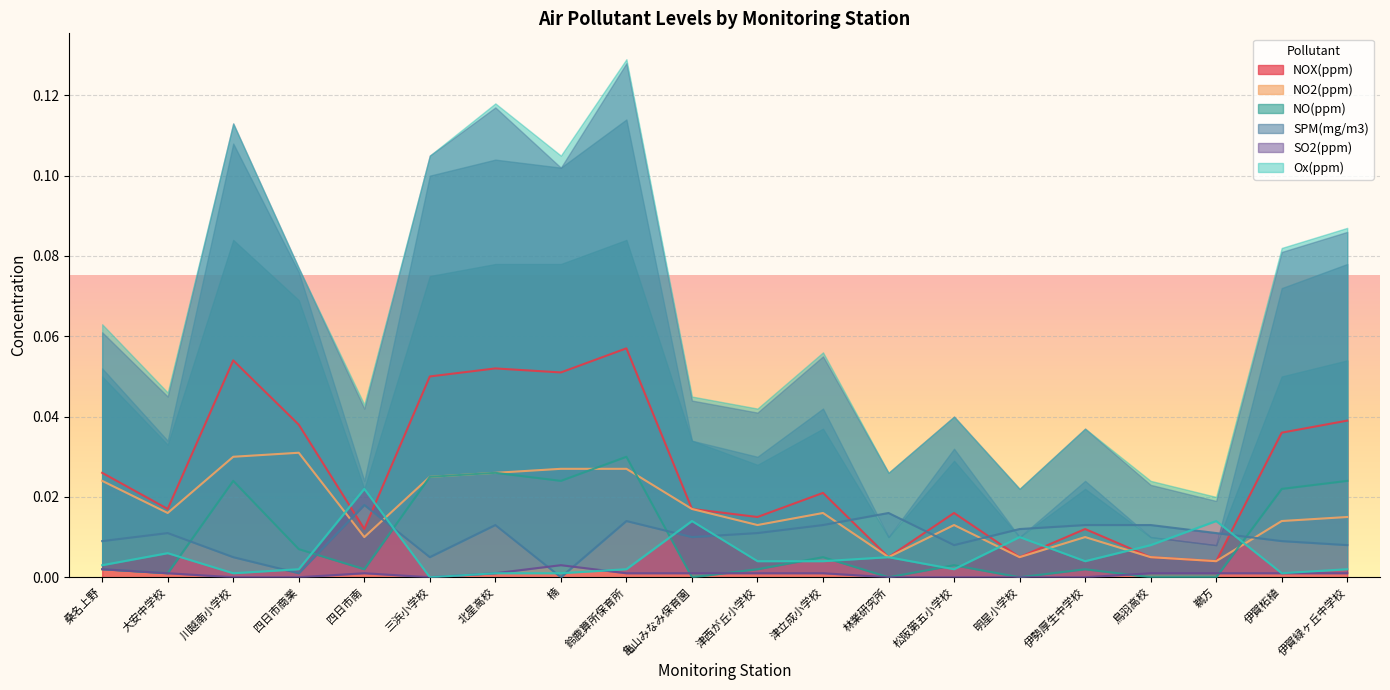

Count the number of categories in the chart.

20